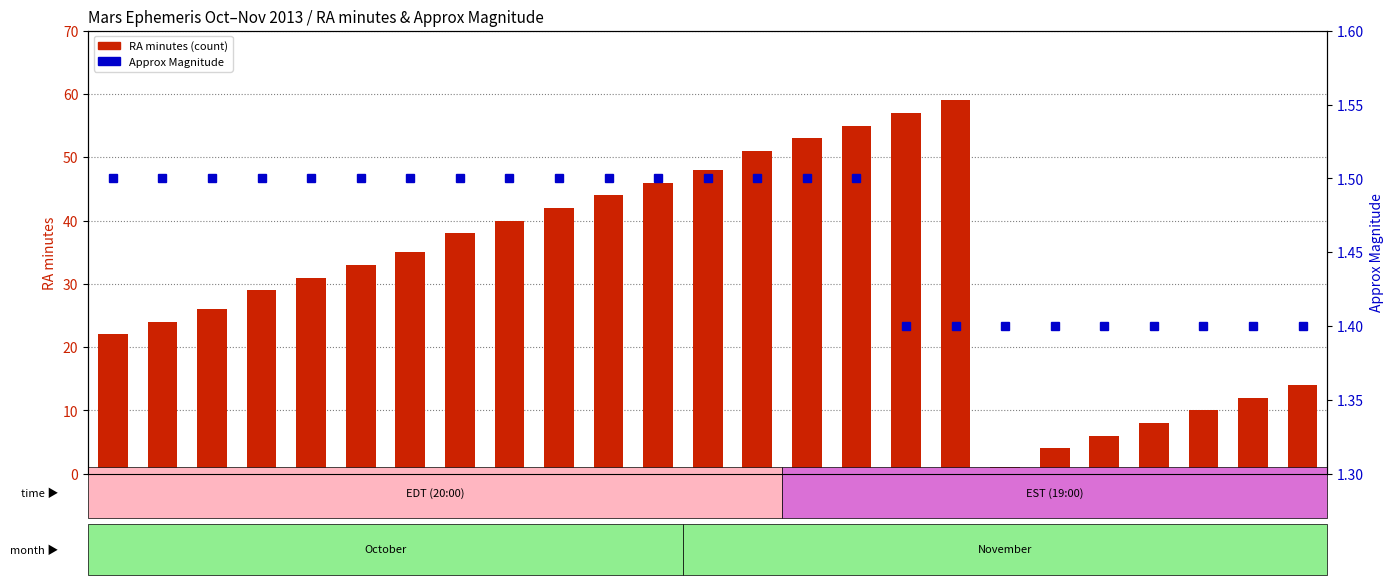

Rank the series at Nov 11 from lowest to highest value.

Approx Mag, RA minutes